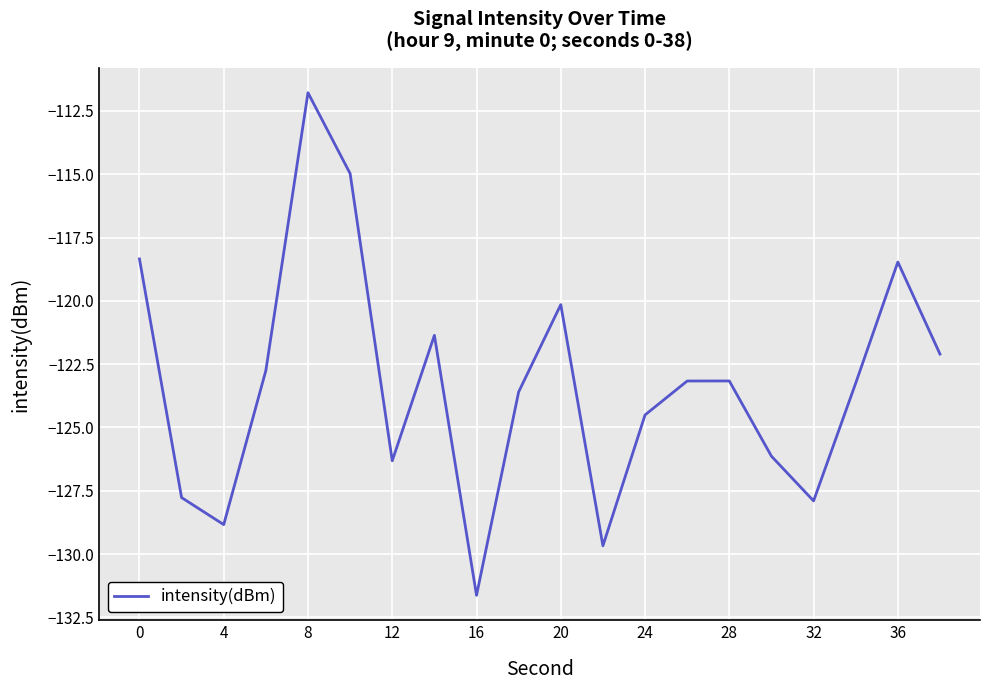

What is the minimum value shown in the chart?

-131.6